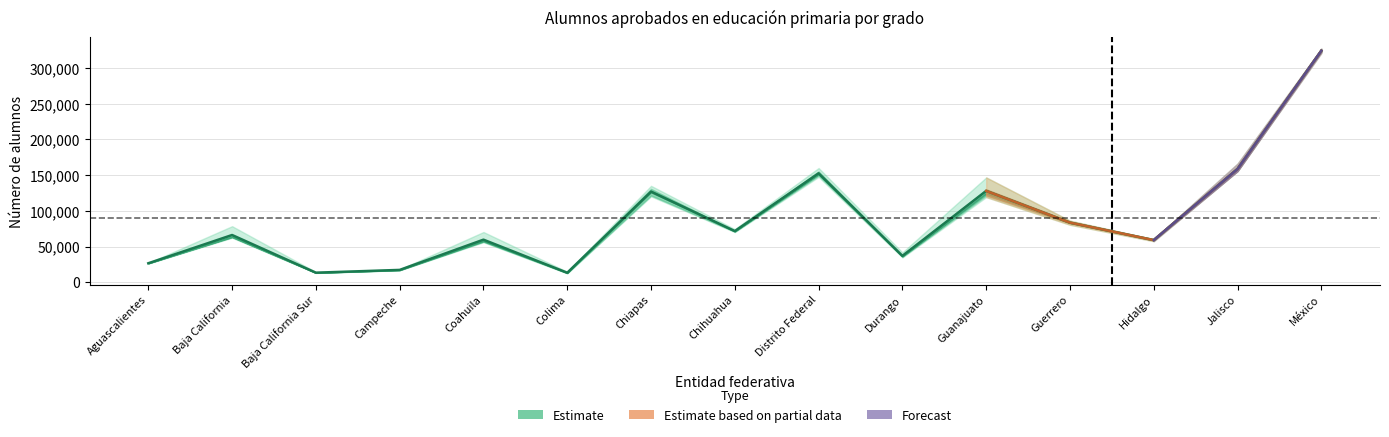

Does the chart display data point markers on the line(s)?

No